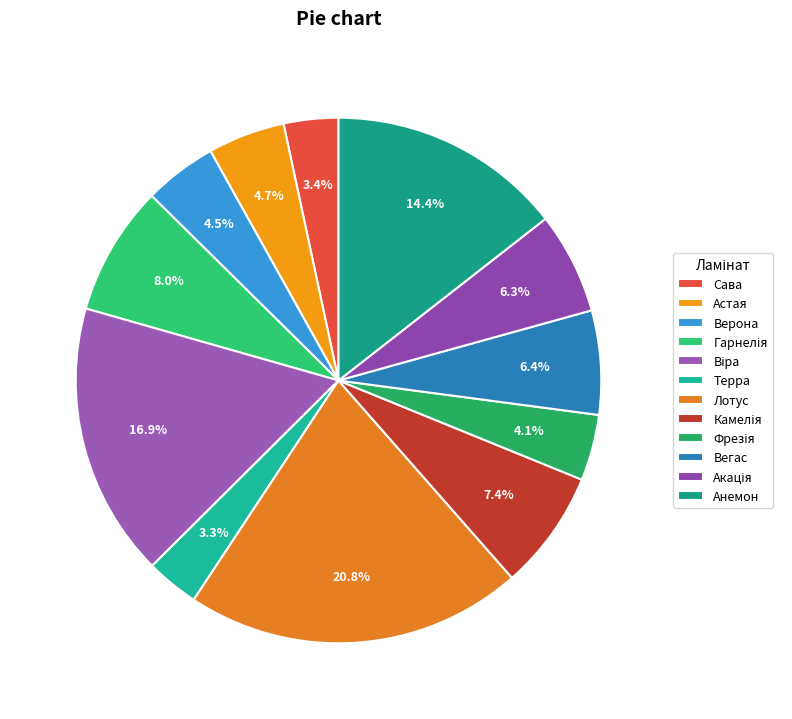

Is there any slice that represents more than half of the pie?

No